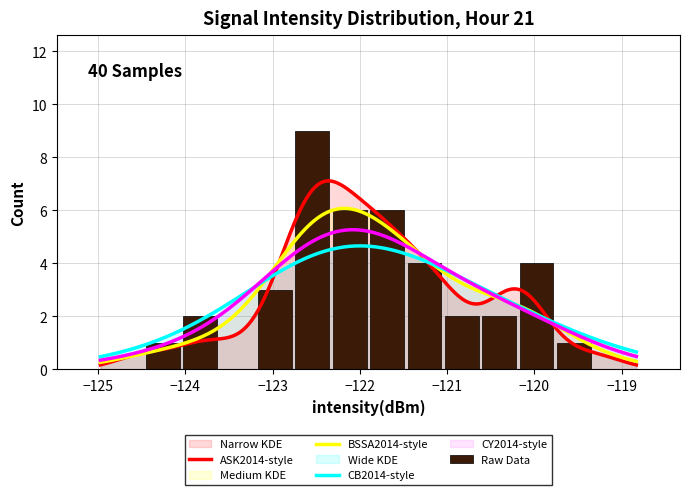

Are the bars horizontal?

No